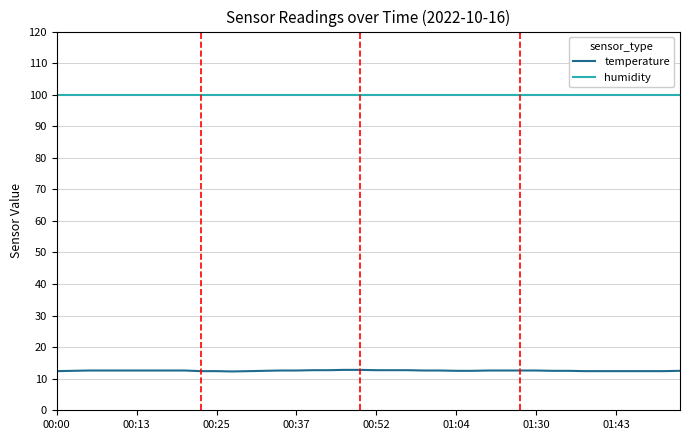

Which series has the widest spread of values?

temperature